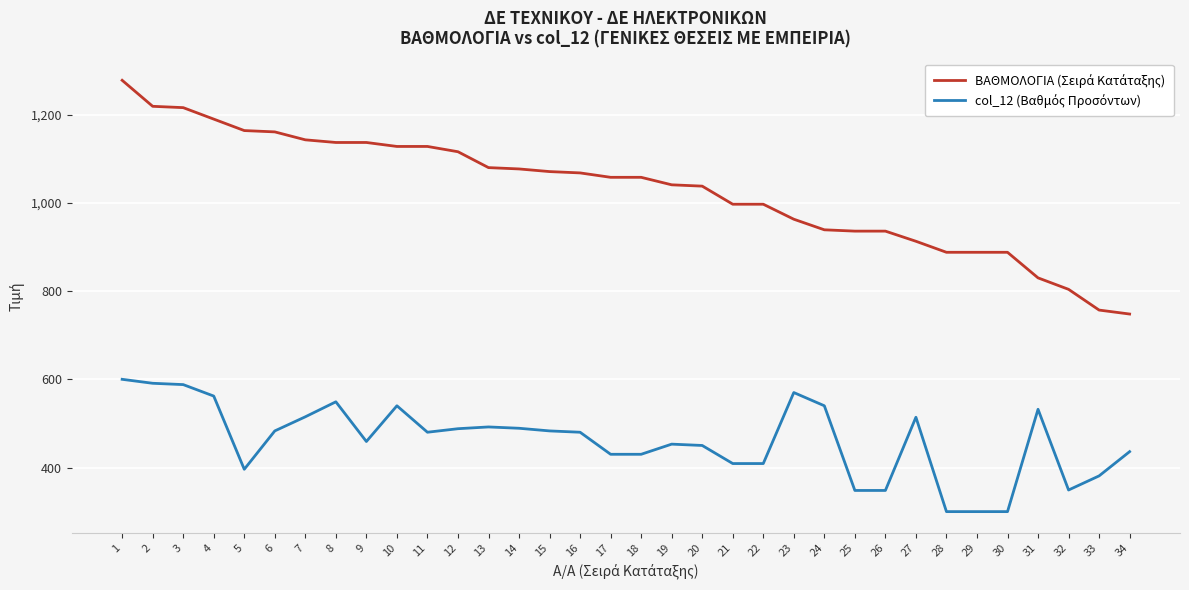

At how many categories does at least one series exceed 946?

23